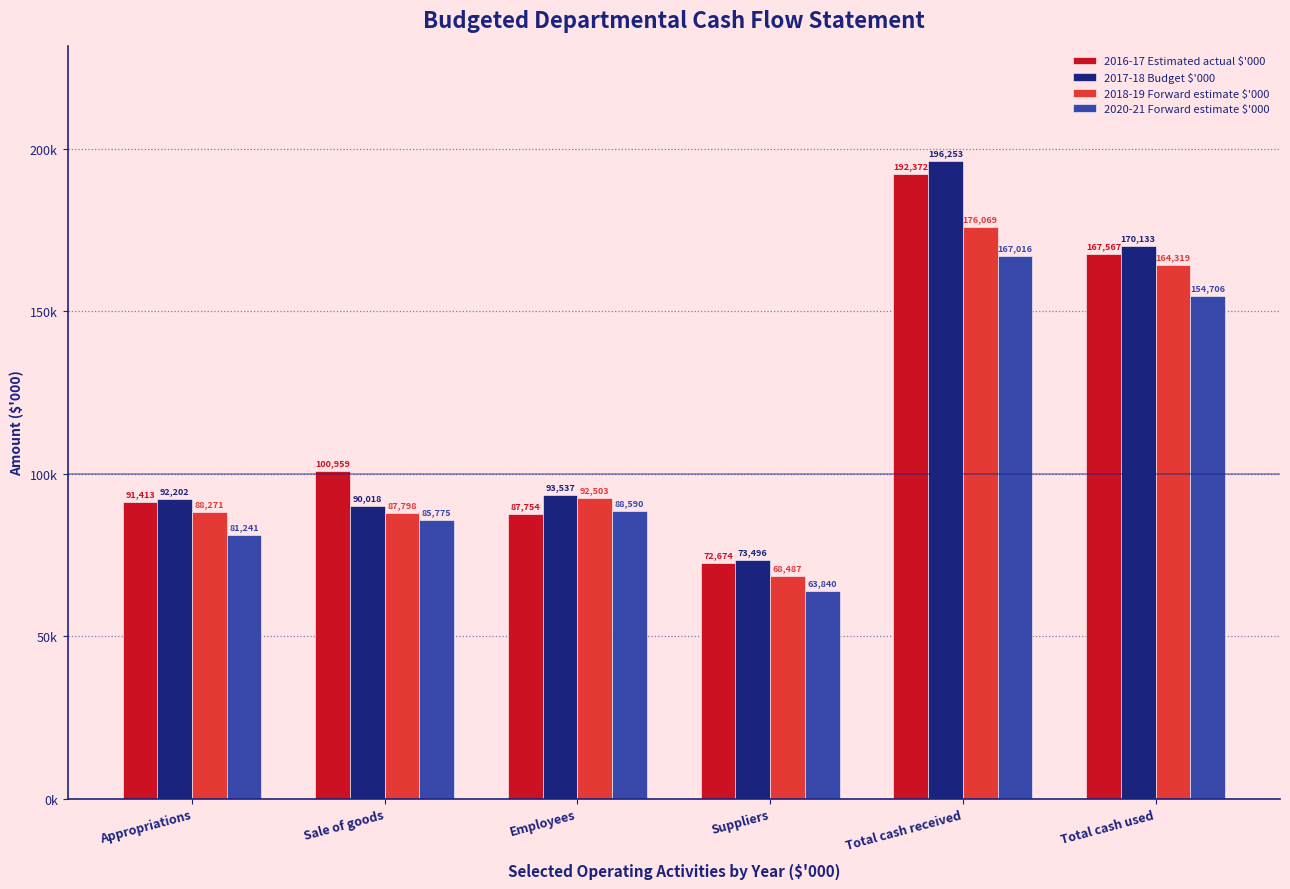

Does the chart contain any negative values?

No